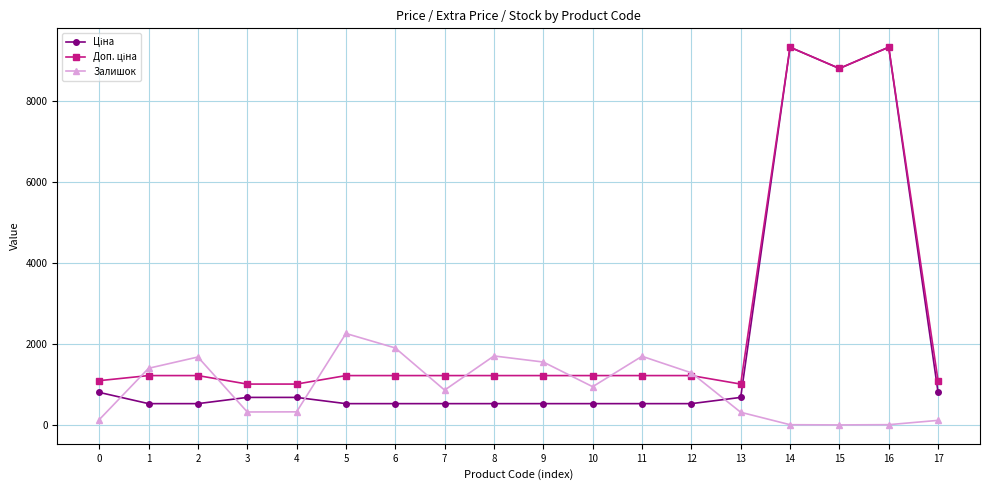

What is the total value across all series at 9?

3323.6